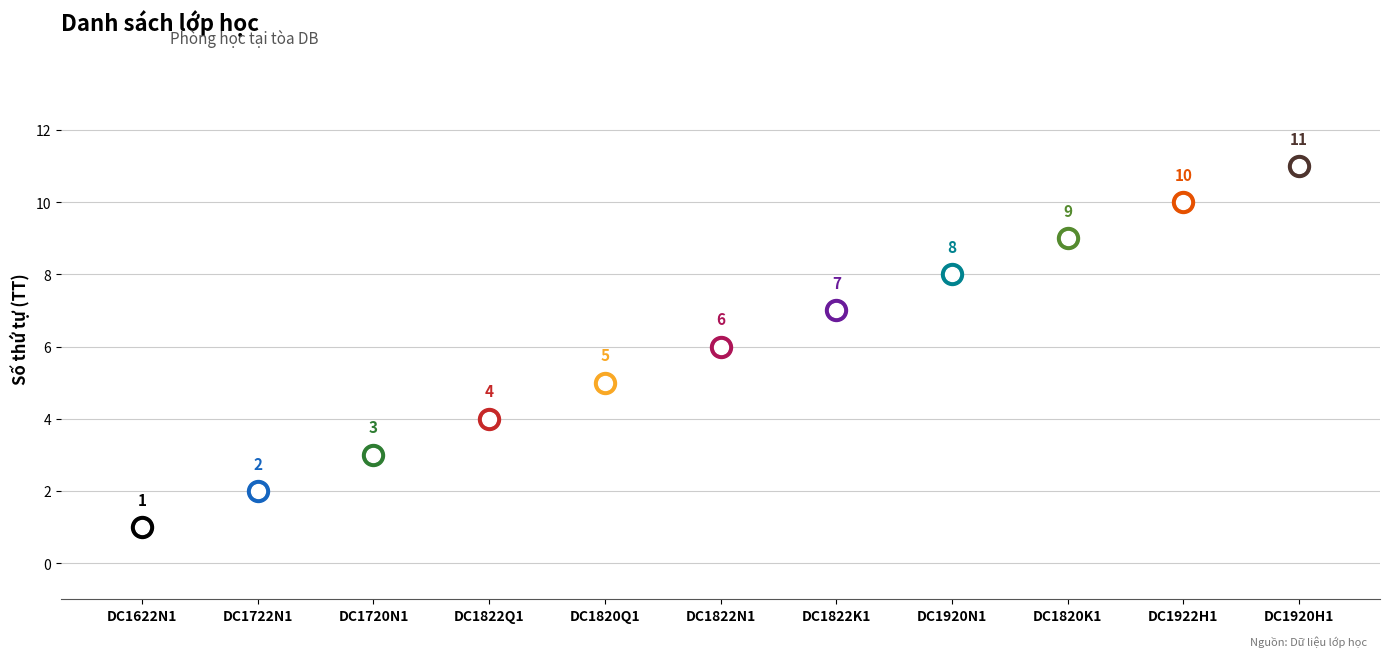

What is the ratio of the value at DC1920N1 to the value at DC1920H1?

0.7